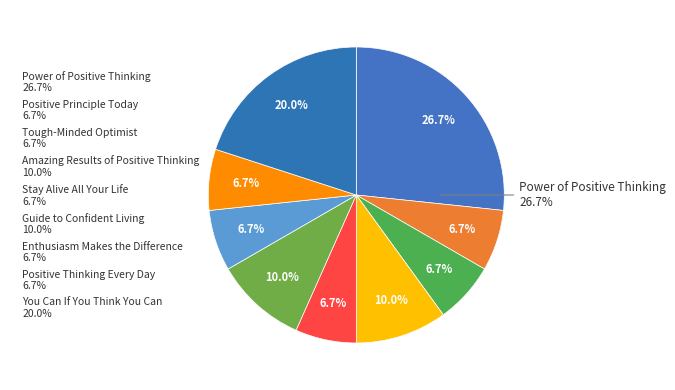

Is the sum of Power of Positive Thinking and Amazing Results of Positive Thinking greater than half?

No